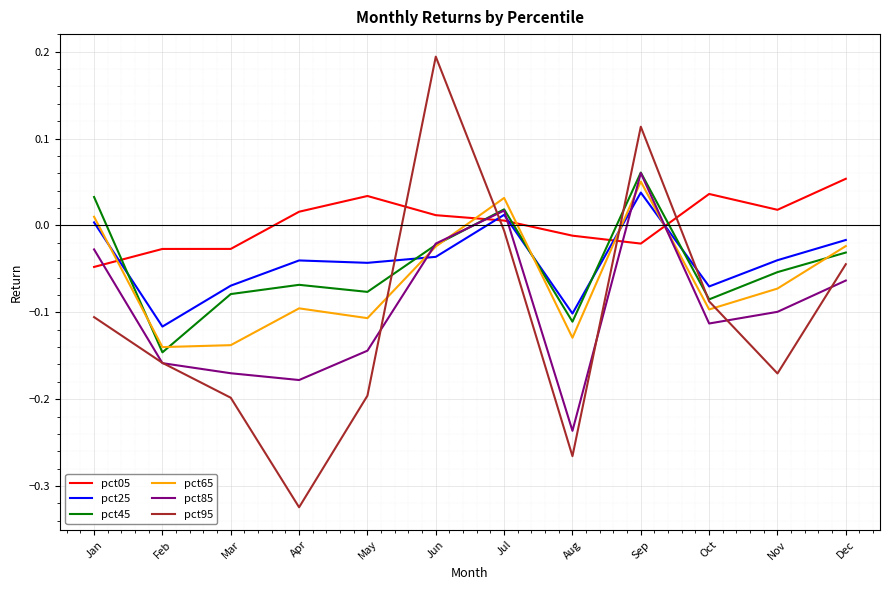

Is it true that pct25 equals -0.0 at Jun?

True